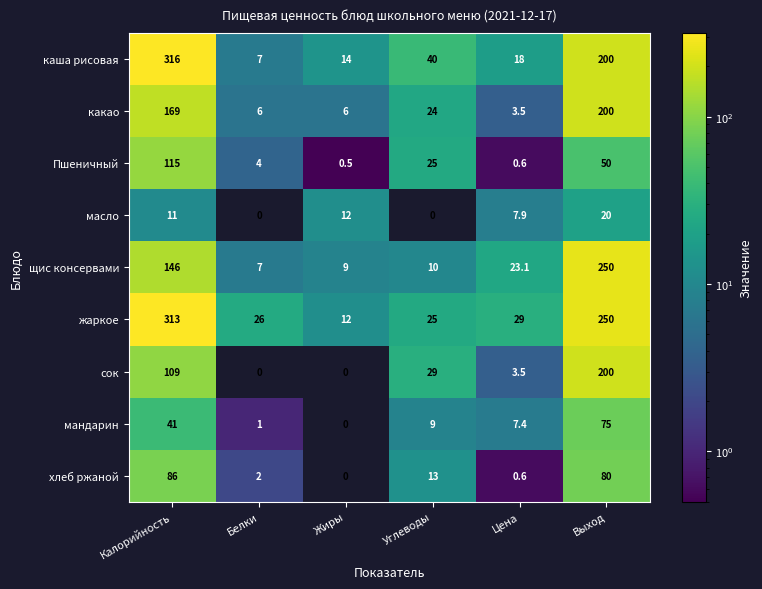

What is the difference between the highest and lowest values at Жиры?

14.0